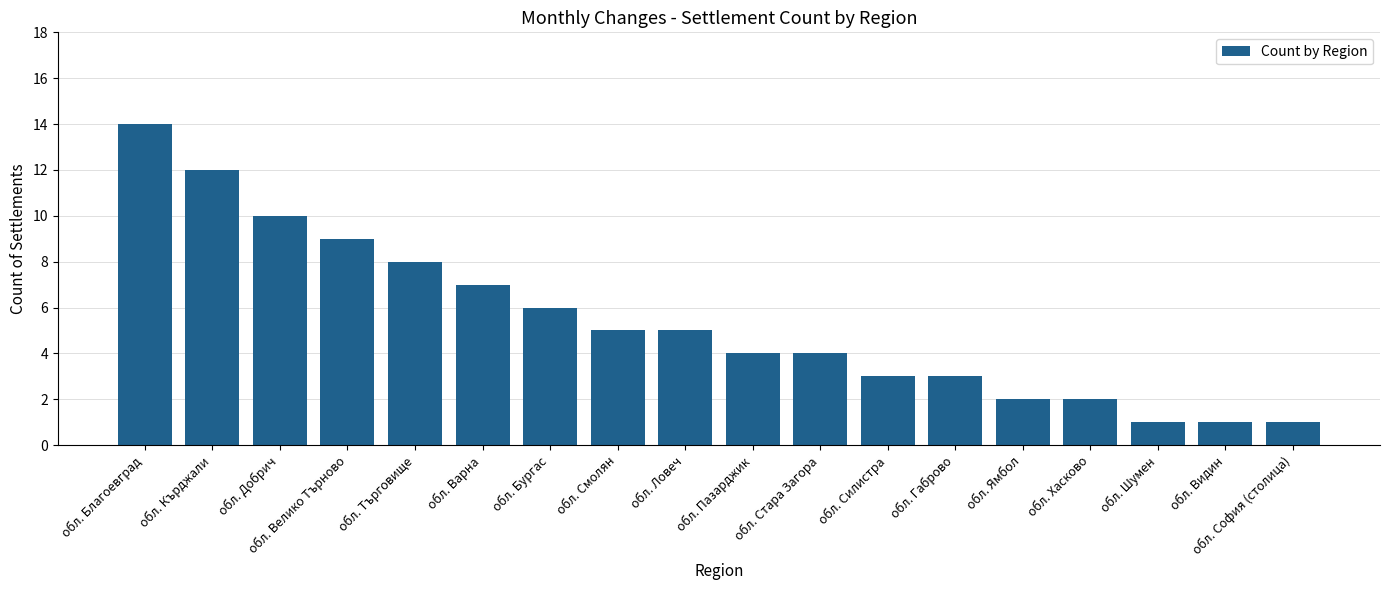

Reading left to right, transcribe all the data shown in this chart.

14	12	10	9	8	7	6	5	5	4	4	3	3	2	2	1	1	1